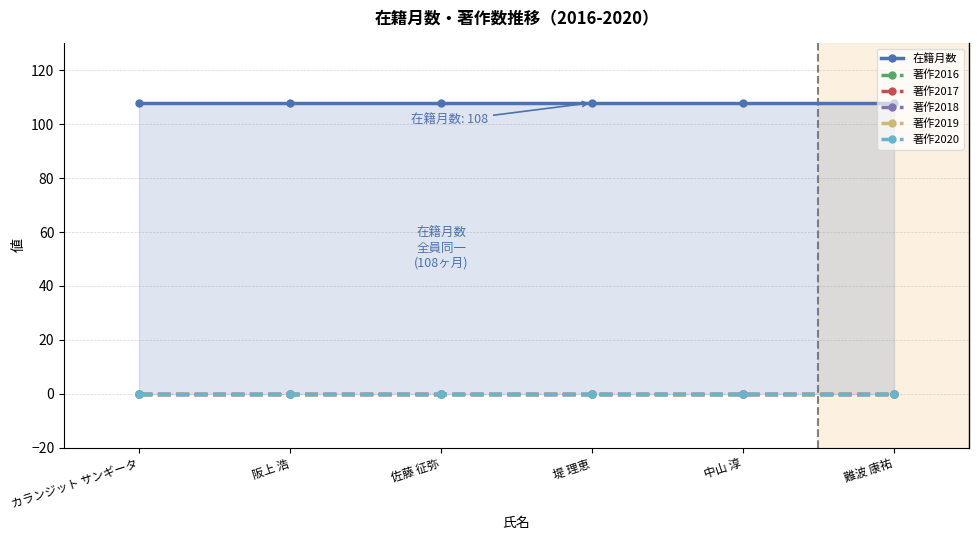

Which has a higher value, 難波 康祐 or 堤 理恵?

難波 康祐